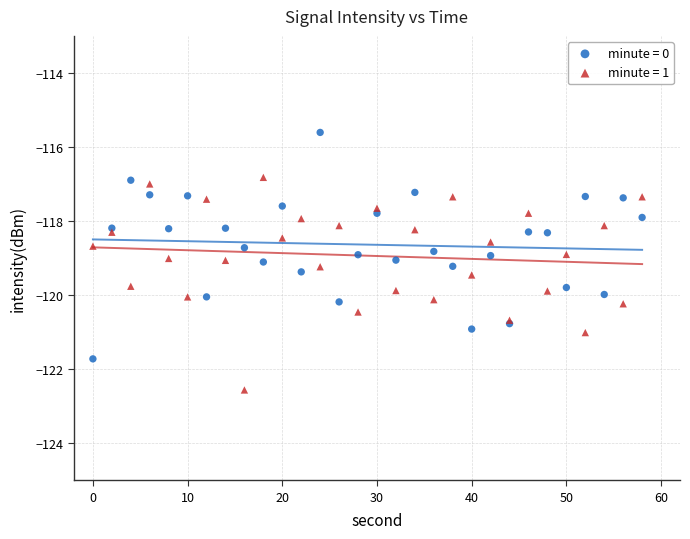

Which series contains the highest Y value?

minute = 0